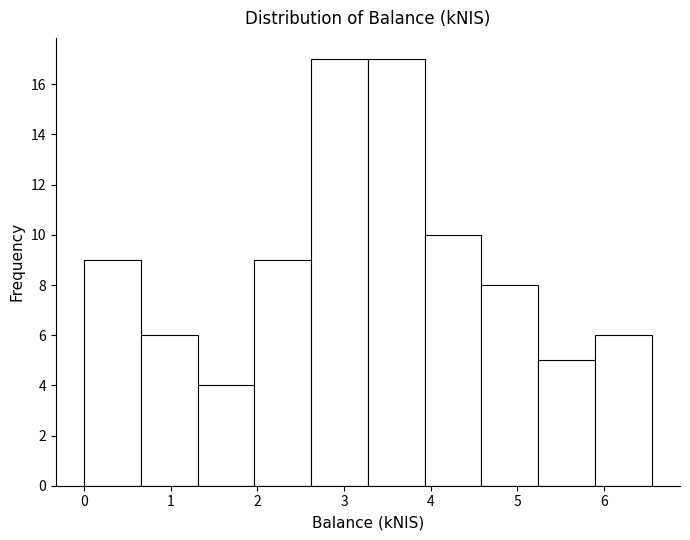

What is the height of the bar covering 2.6 to 3.3 on the x-axis? Neither the bar edges nor the heights are printed on the chart, so give them approximately, as read against the axes.

17